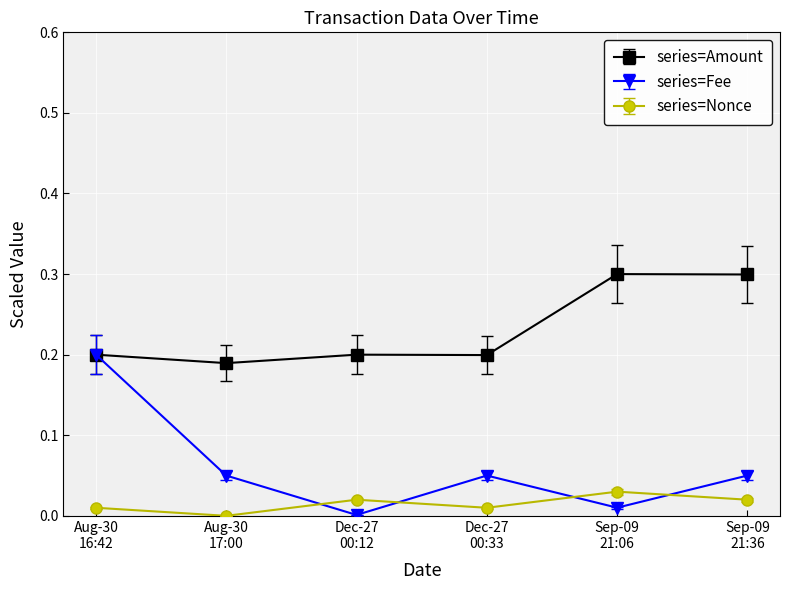

How many intersections are there between series=Fee and series=Nonce?

4